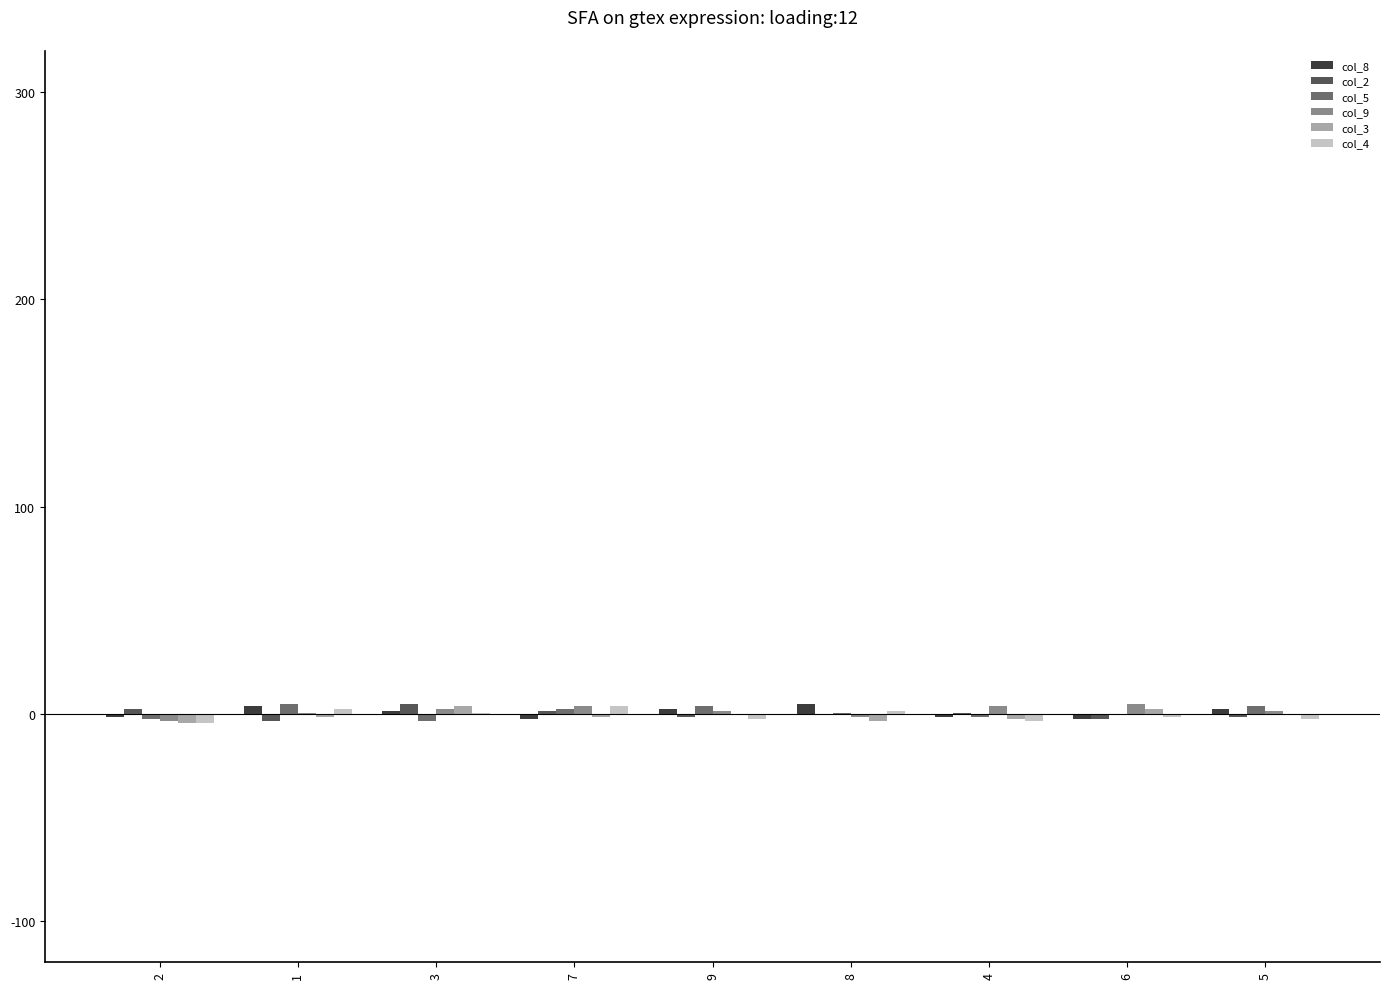

How many categories are shown in the chart?

9